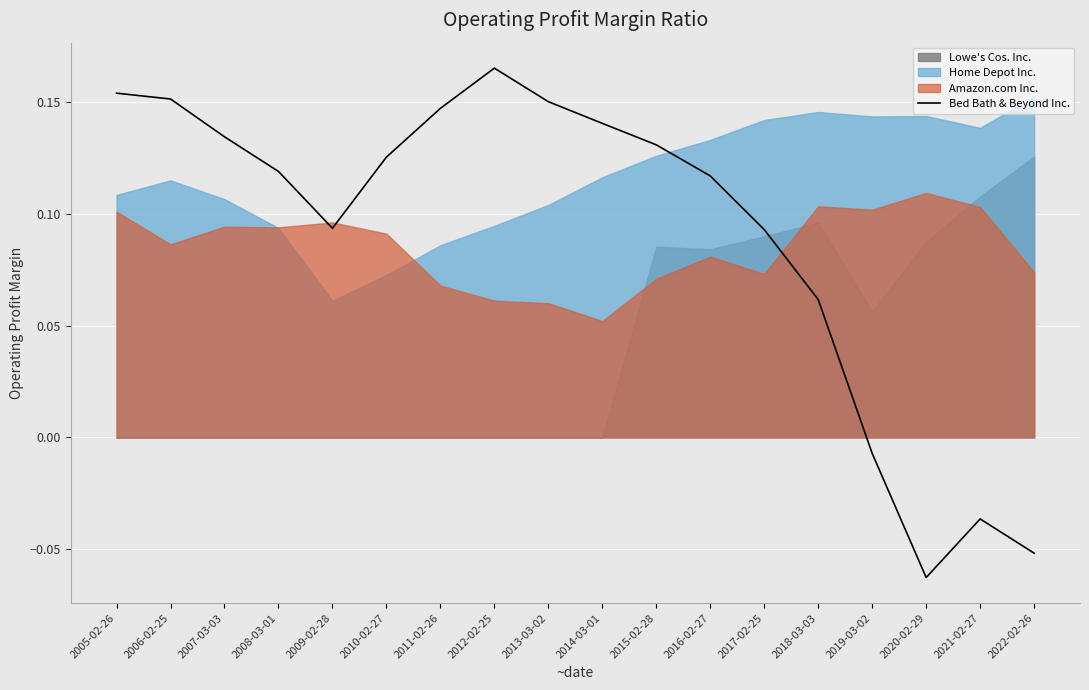

At which category does the chart reach its peak across all series?

2012-02-25